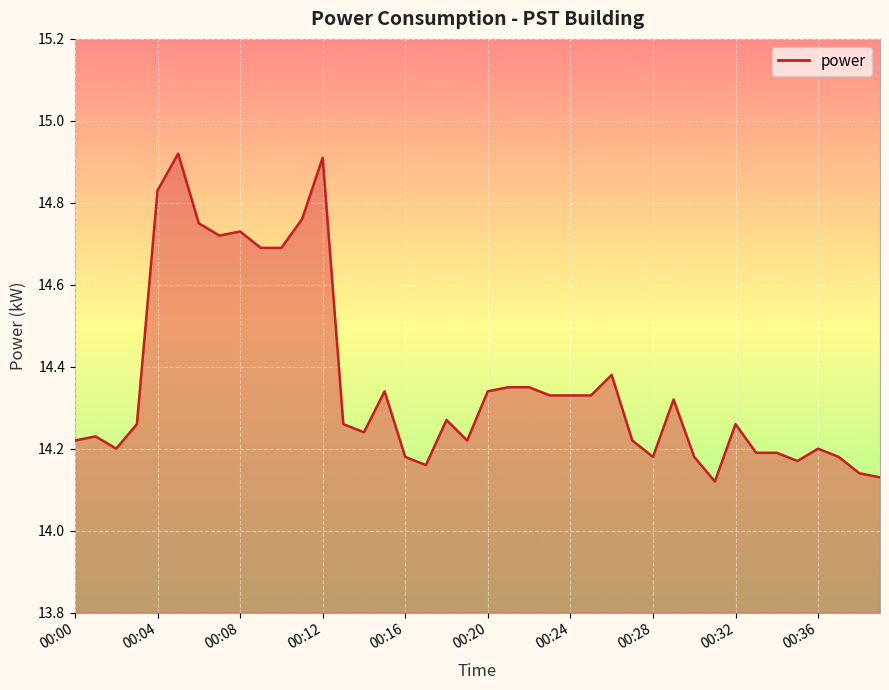

How many values are between 14 and 15?

40